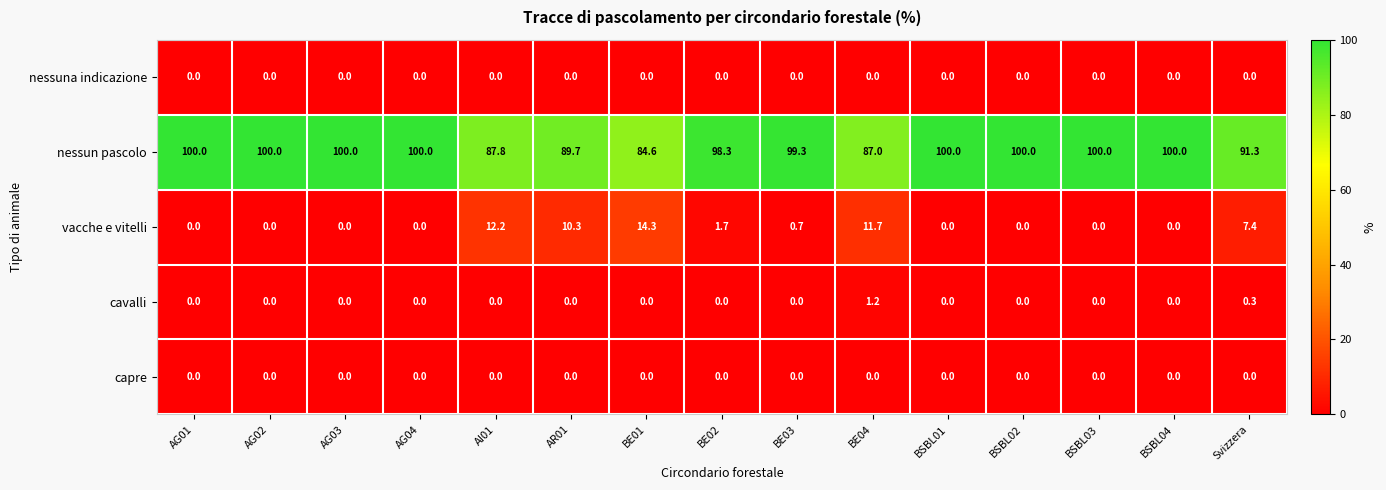

How many categories are shown in the chart?

15